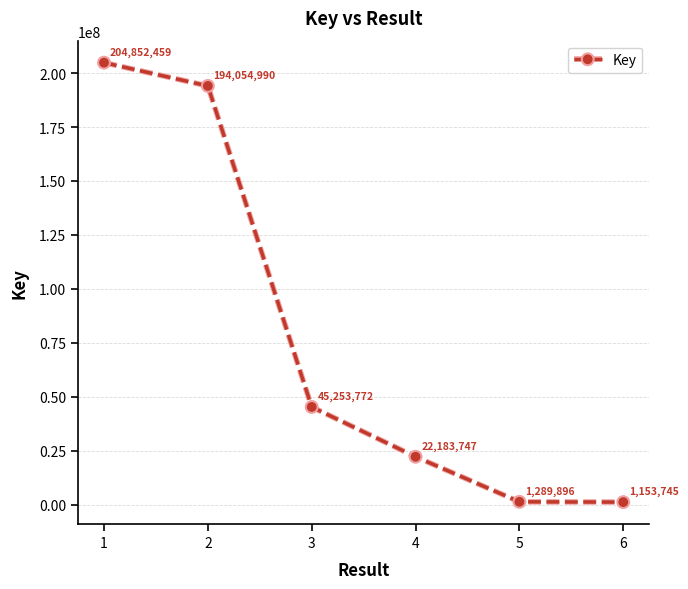

Is it true that the value at 1 is 204852459?

True